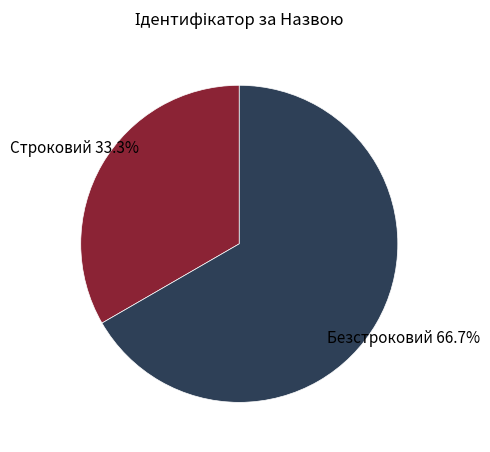

Is there any slice that represents more than half of the pie?

Yes